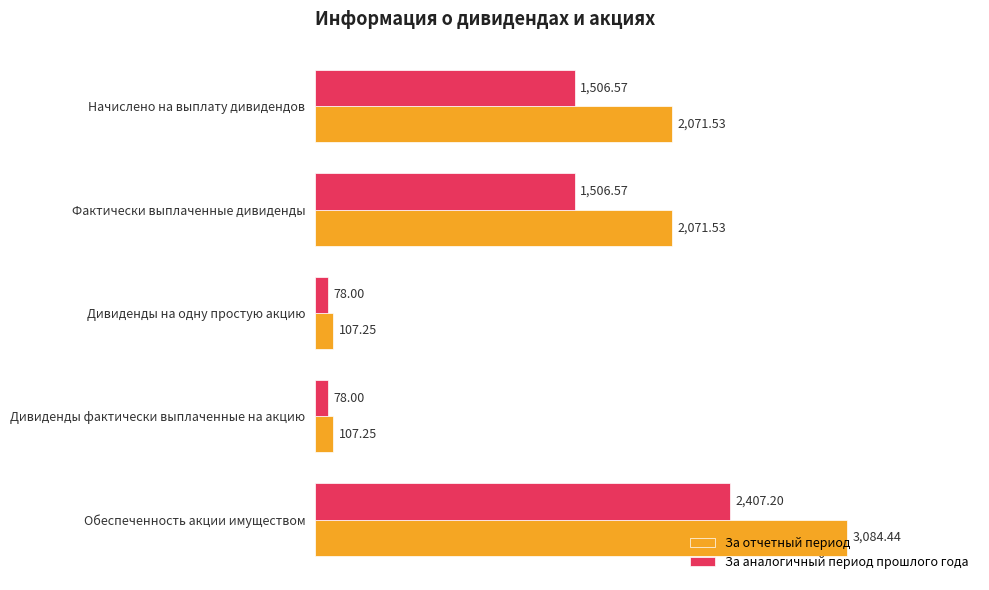

How many series are shown in this chart?

2